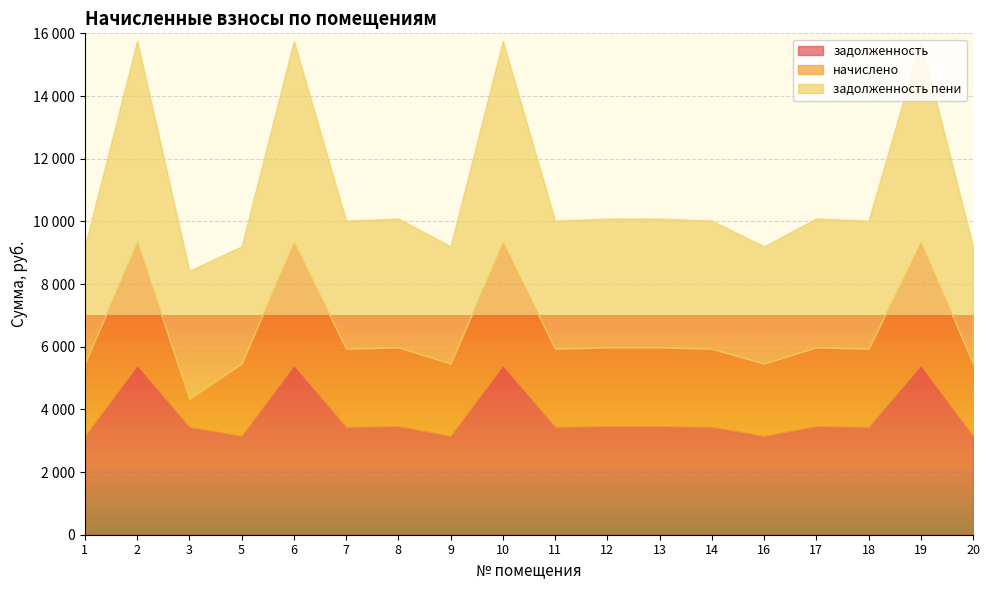

What is the total value across all series at 20?

9202.0